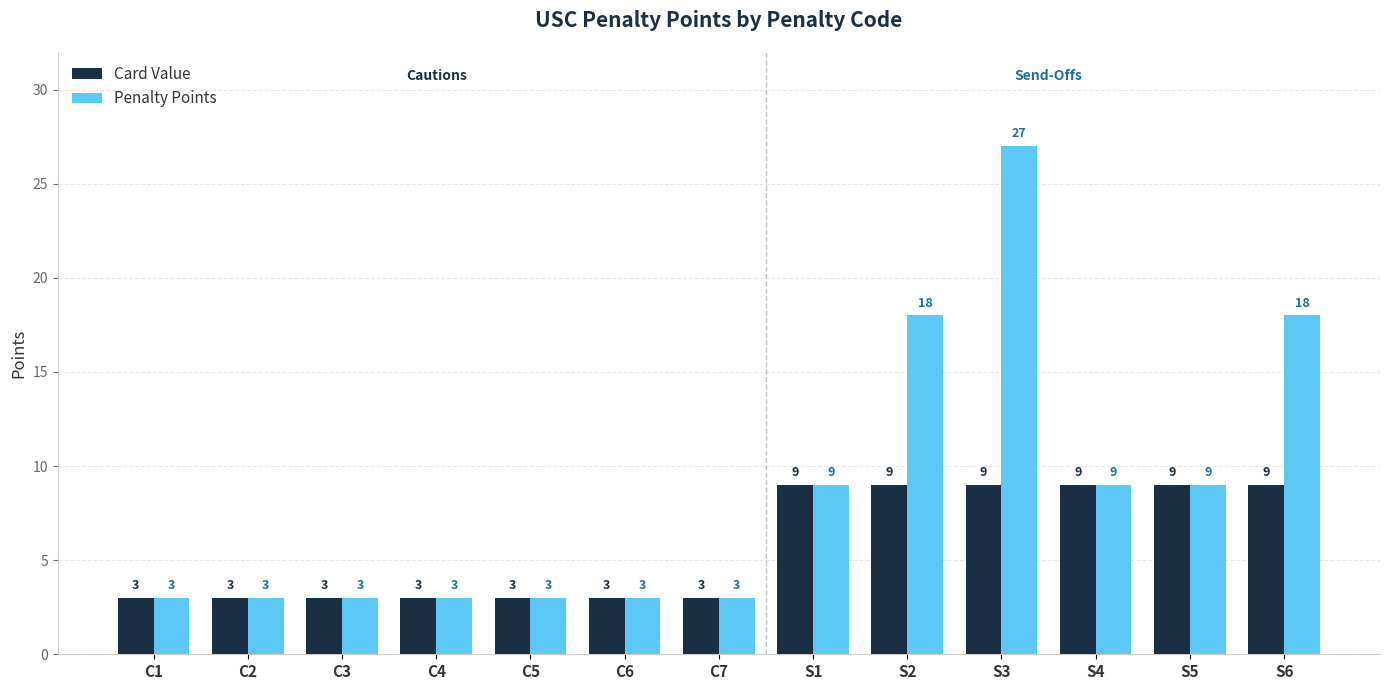

How many bars are there in total?

26